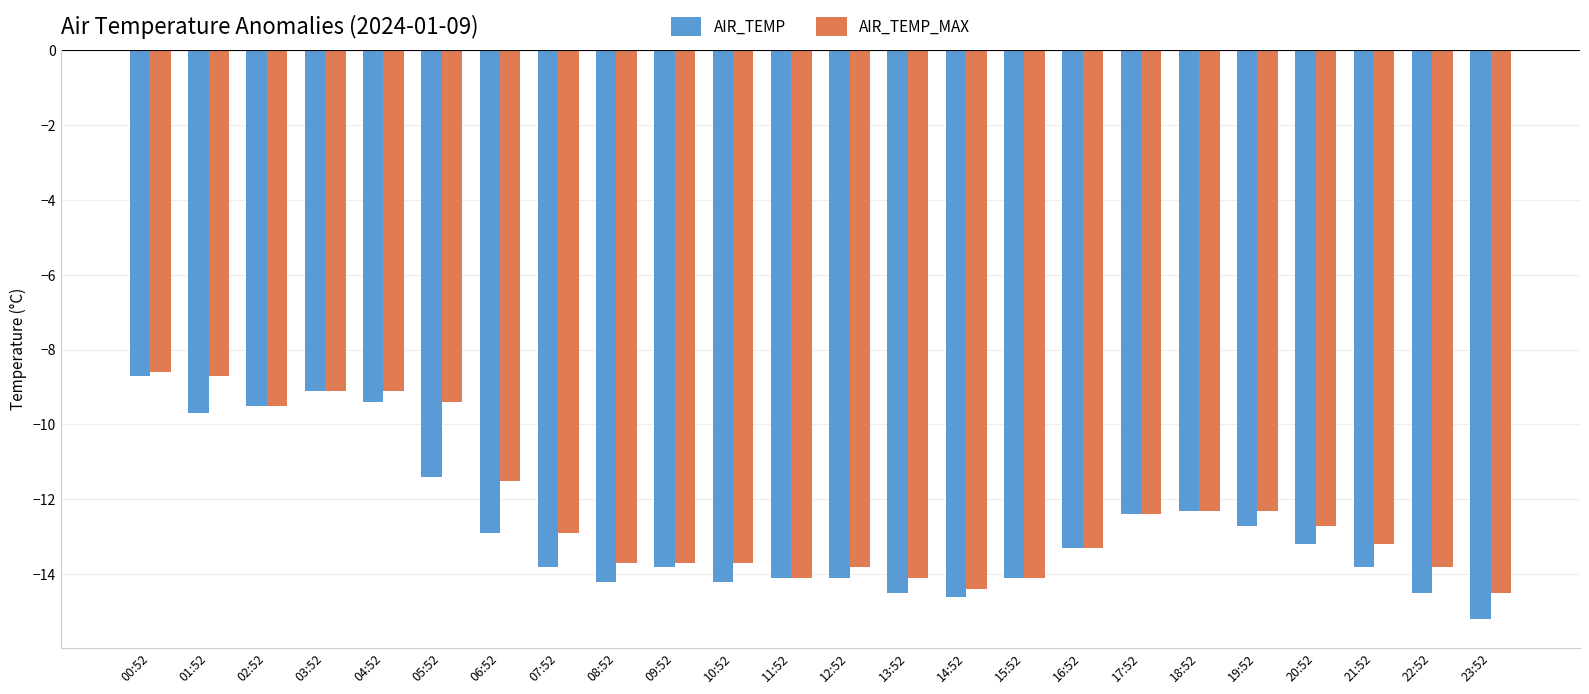

What is the label of the 23rd bar from the right?

01:52